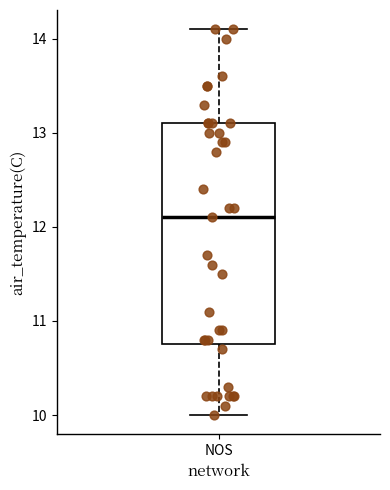

Where does the lower whisker of the box for NOS end on the y-axis? The values are not printed on the chart, so give them approximately, as read against the axis.

10.0